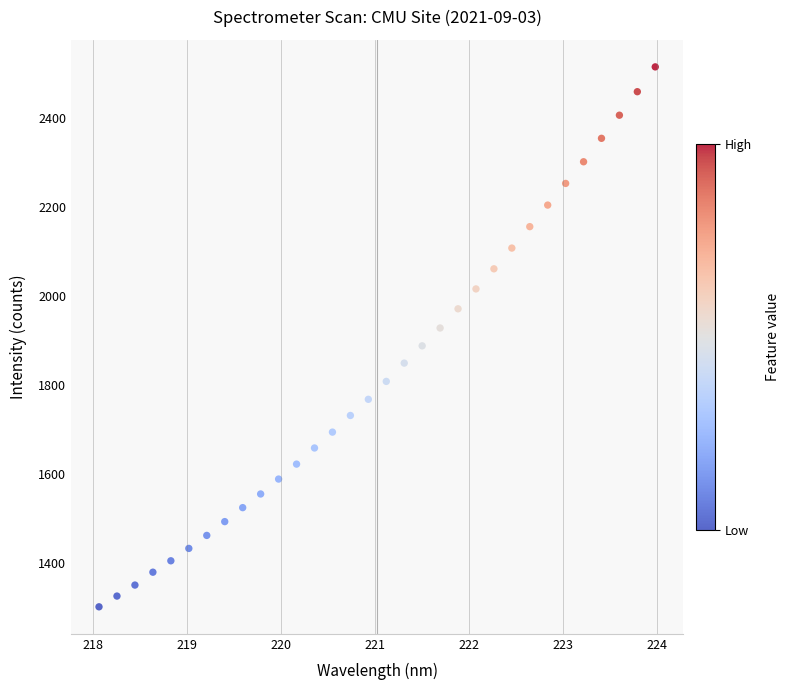

What is the range of Y values (max minus min)?

1213.5